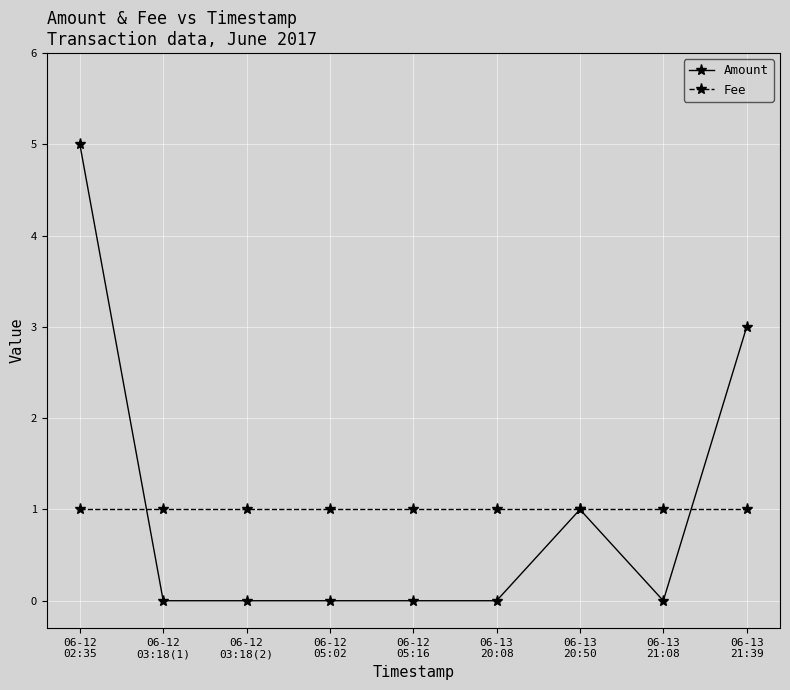

Reading right to left, what are all the values shown in this chart?

Amount: 3	0	1	0	0	0	0	0	5
Fee: 1	1	1	1	1	1	1	1	1